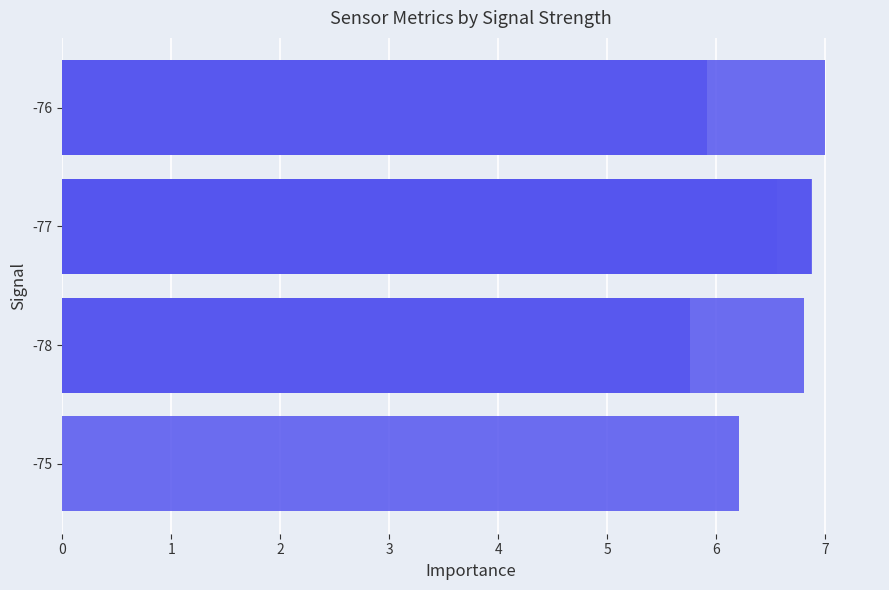

The chart shows a value of 2.8 at 5. True or false?

False